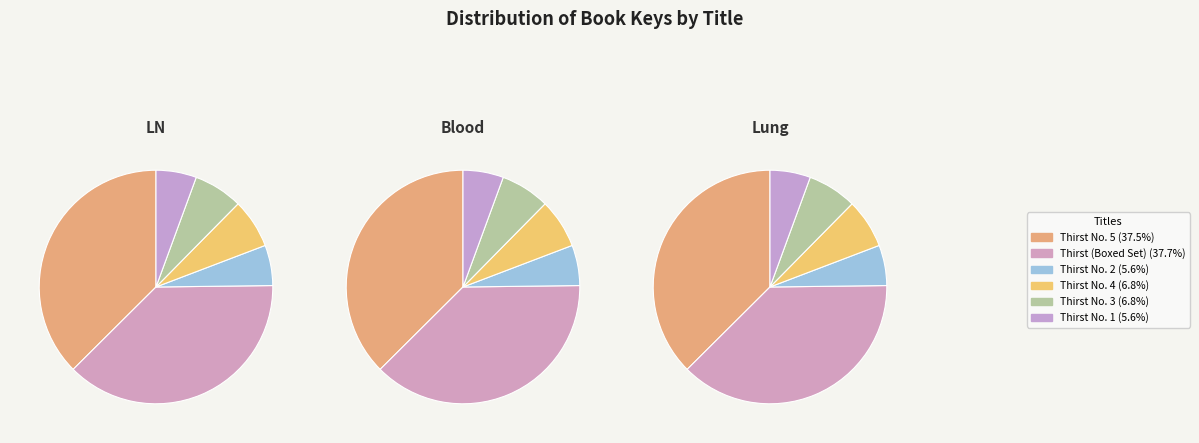

True or false: Thirst No. 1 accounts for 6% of the total.

True